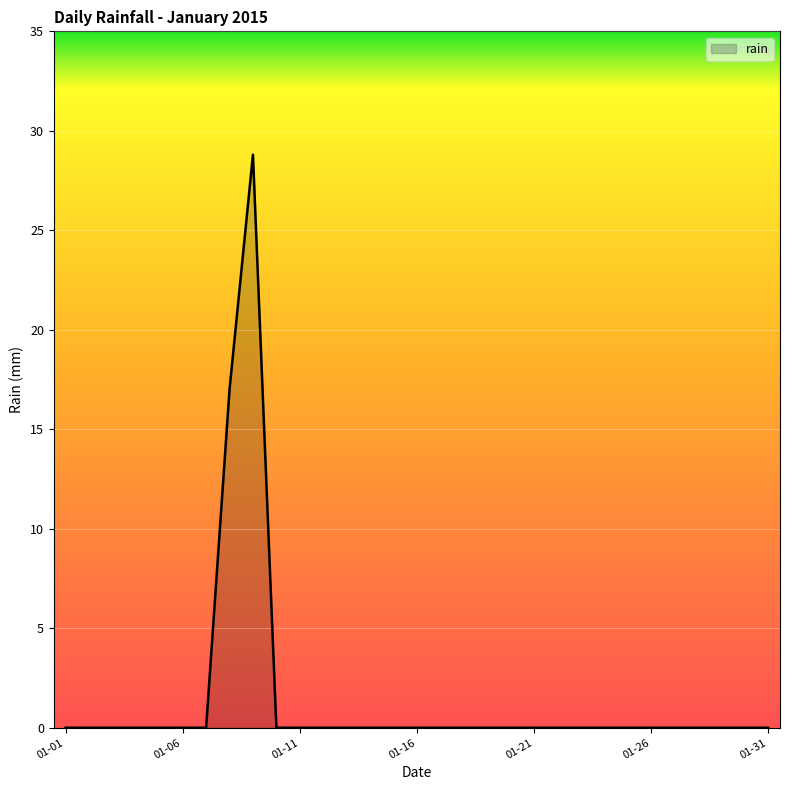

What is the difference between the maximum and minimum values?

28.8